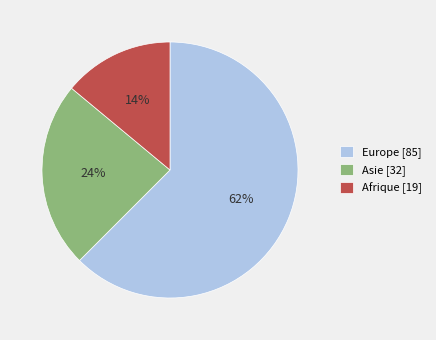

The Afrique slice represents 1% of the pie. True or false?

False